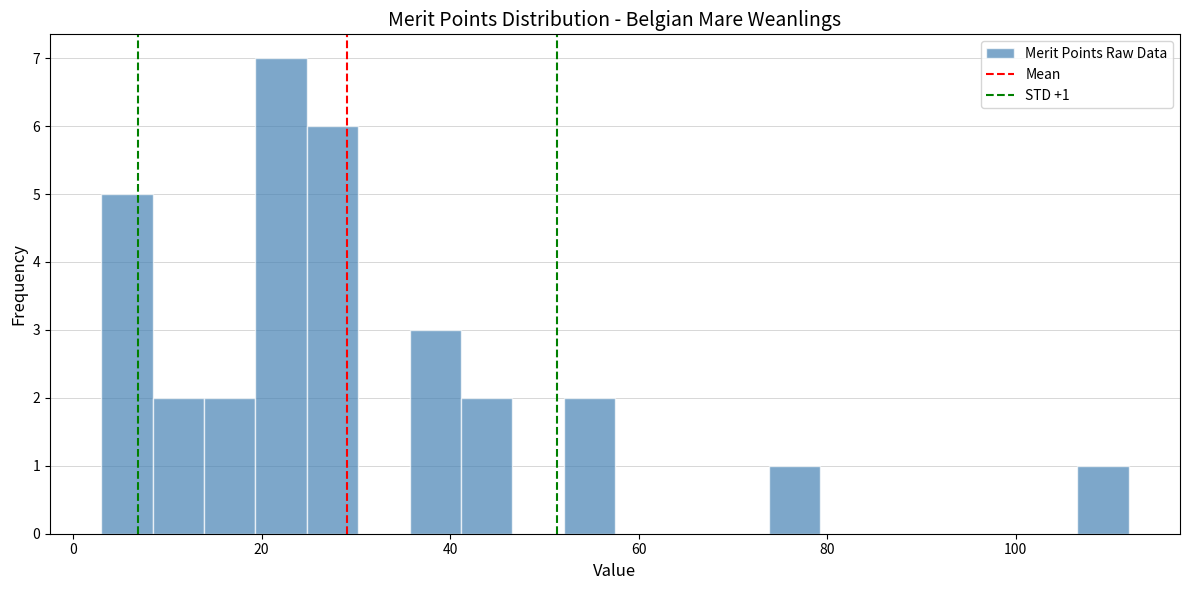

Read against the x-axis, roughly where is the centre of the tallest bar?

22